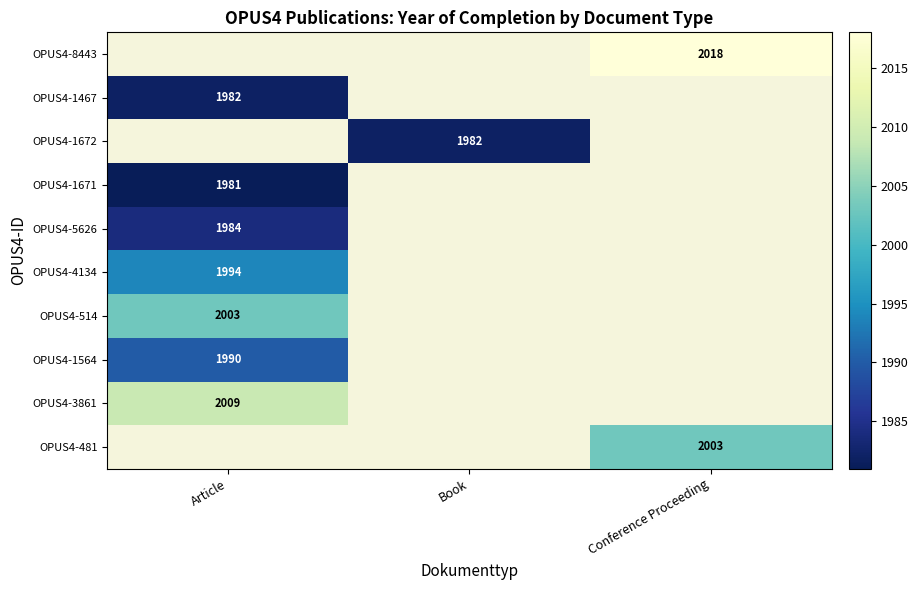

The OPUS4-481 series shows 1037 at Conference Proceeding. True or false?

False